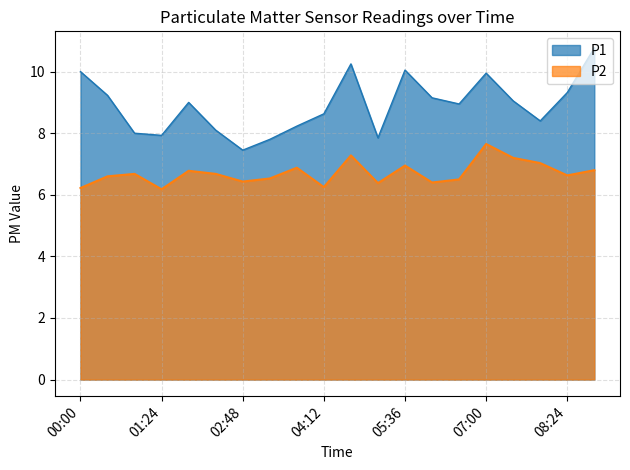

List the series in order of their overall mean, lowest first.

P2, P1